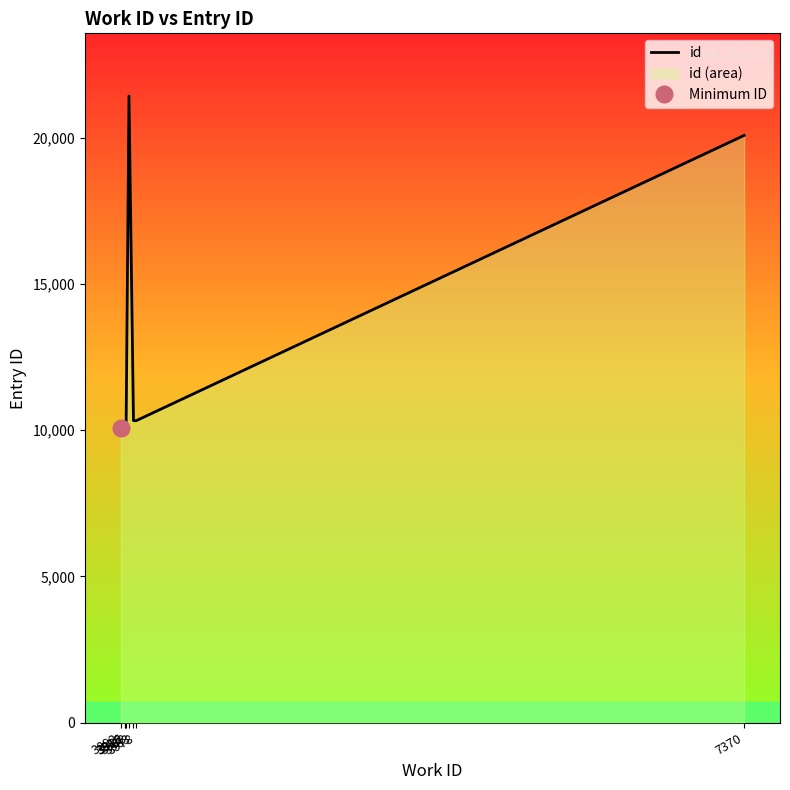

The value at 3892 is 10068. True or false?

True